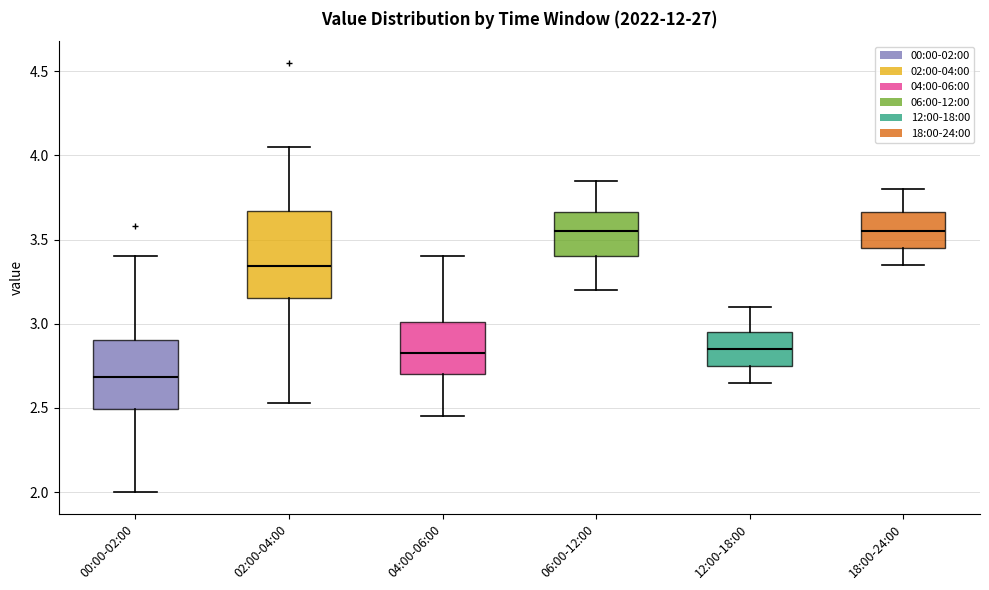

Reading left to right, transcribe this box plot: for each box, give where its median line is, the range the box spans, and where its two whiskers end, as read against the y-axis. The values are not printed on the chart, so give them approximately, as read against the axis.

00:00-02:00: median 2.70, box 2.50 to 2.90, whiskers 2.00 to 3.40
02:00-04:00: median 3.35, box 3.15 to 3.65, whiskers 2.55 to 4.05
04:00-06:00: median 2.85, box 2.70 to 3.00, whiskers 2.45 to 3.40
06:00-12:00: median 3.55, box 3.40 to 3.65, whiskers 3.20 to 3.85
12:00-18:00: median 2.85, box 2.75 to 2.95, whiskers 2.65 to 3.10
18:00-24:00: median 3.55, box 3.45 to 3.65, whiskers 3.35 to 3.80